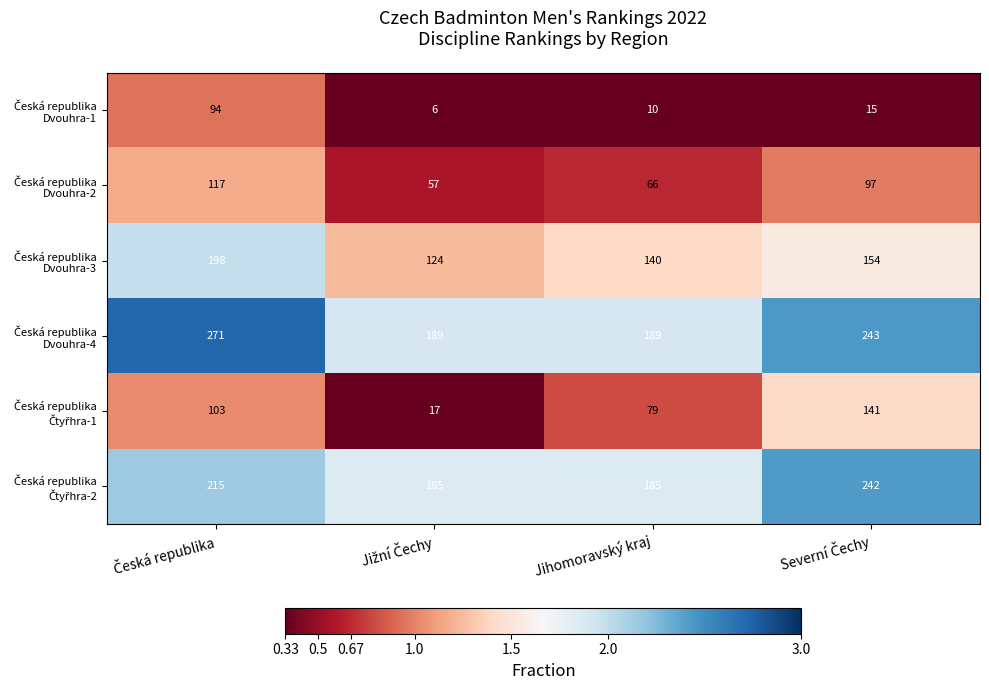

At how many categories does at least one series exceed 85?

4